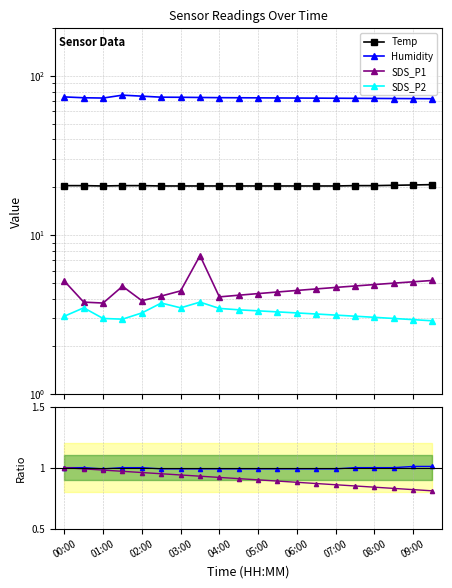

True or false: SDS_P1 and Humidity_ratio cross at least once.

False